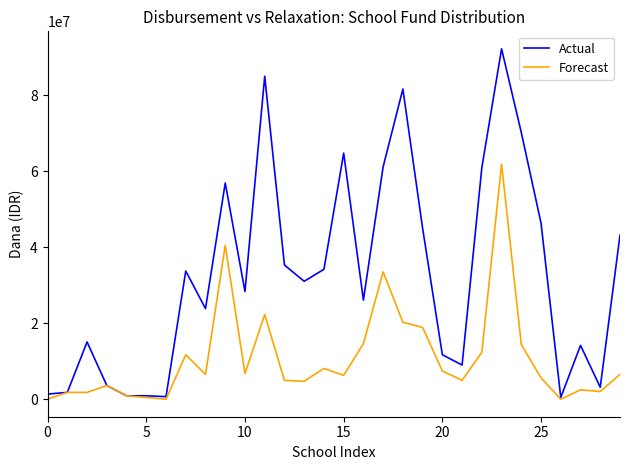

What is the maximum value for Forecast?

61875000